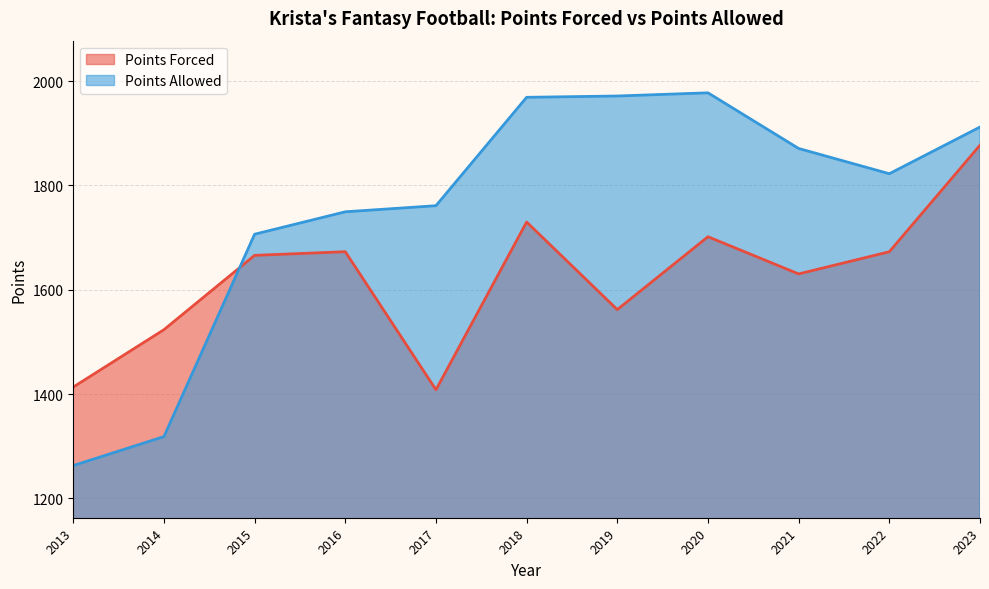

What are all the series names shown in the legend?

Points Forced, Points Allowed